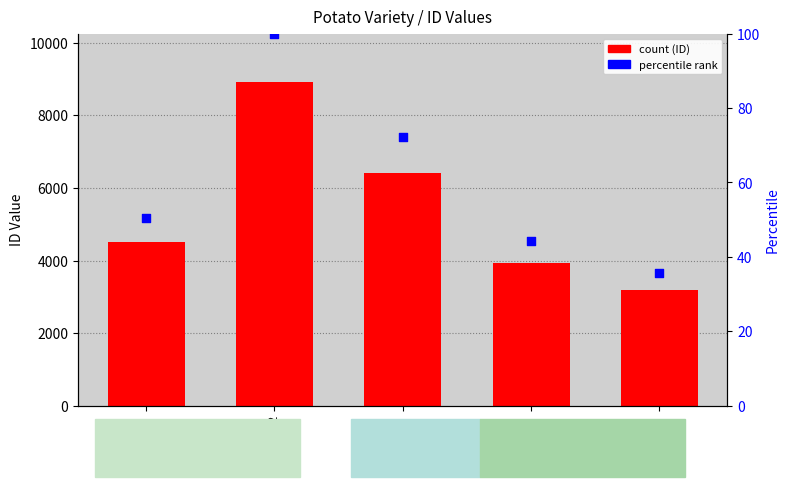

At how many categories does at least one series exceed 5714?

2